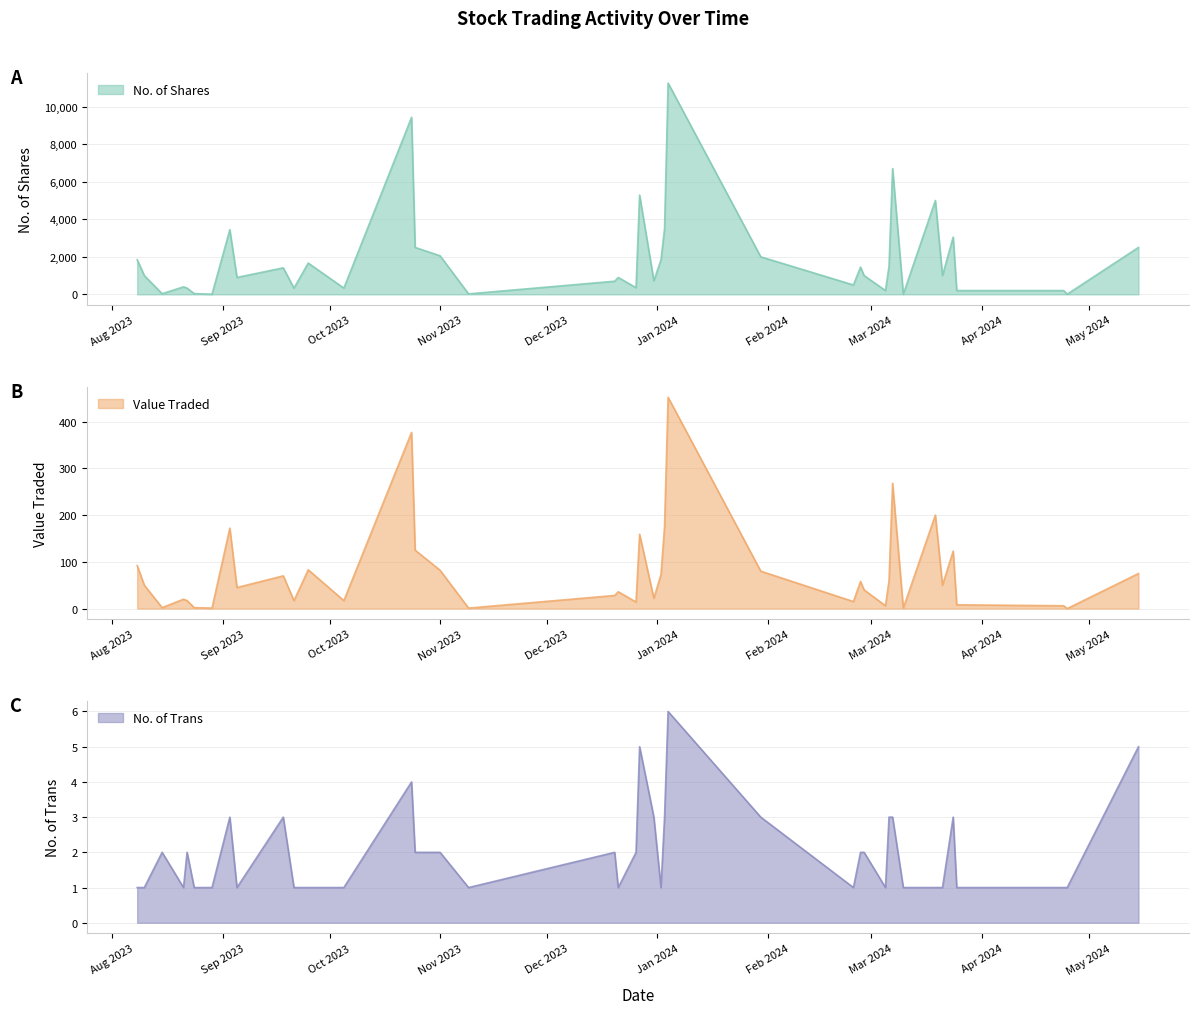

Count the number of data series in this chart.

3